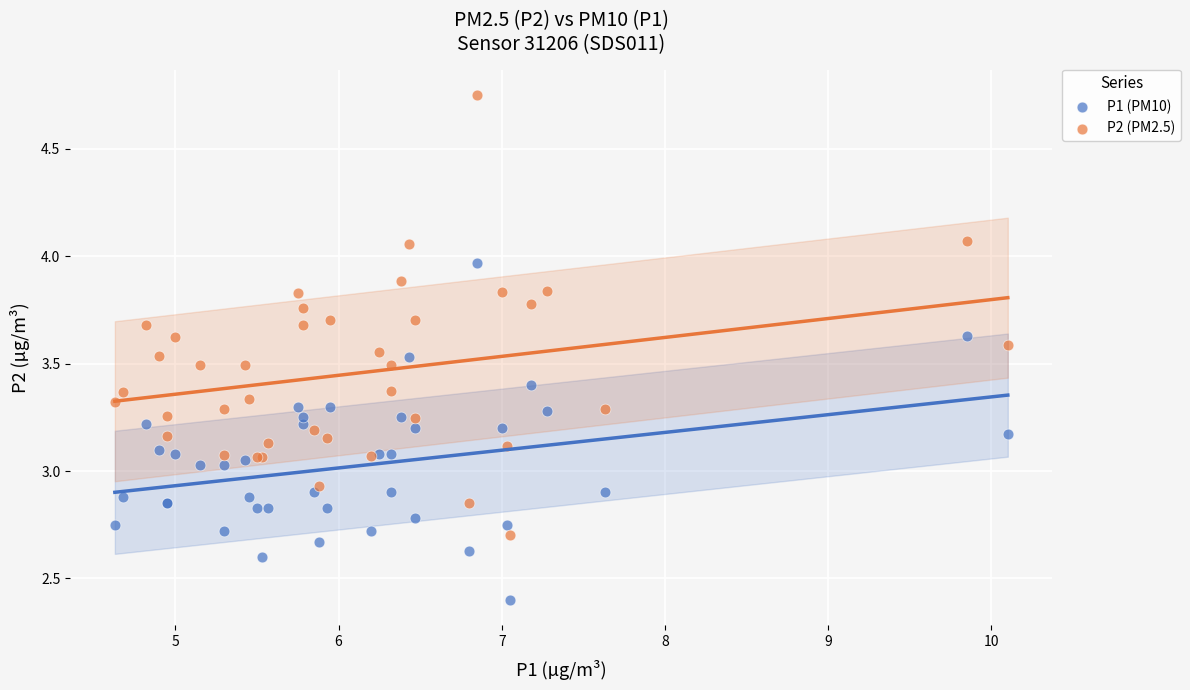

Which series contains the highest Y value?

P2 (PM2.5)